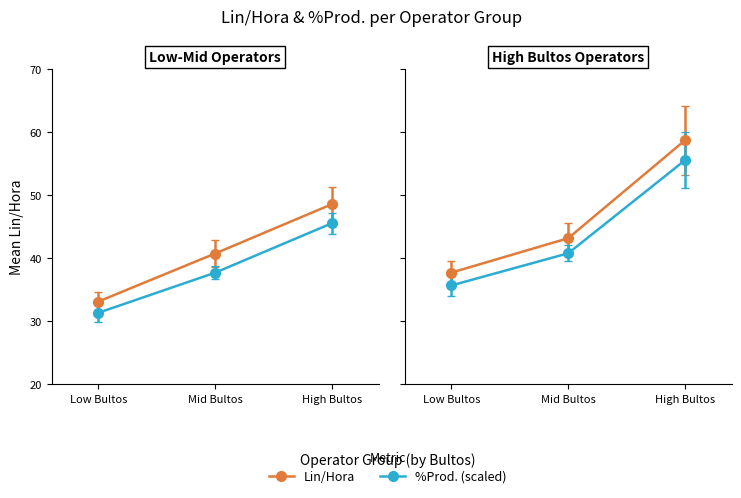

What is the lowest value of the Lin/Hora series?

32.2